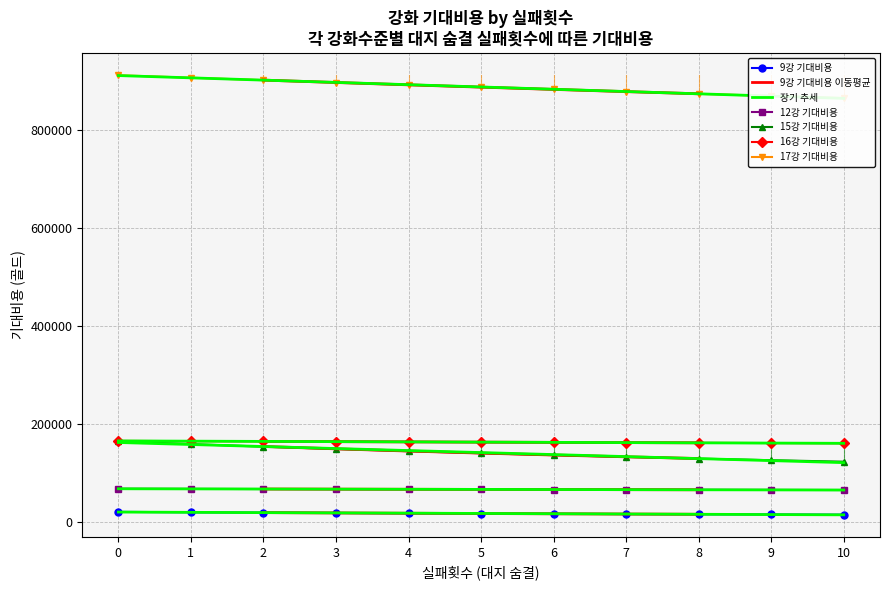

What is the lowest value of the 9강 기대비용 series?

15453.3